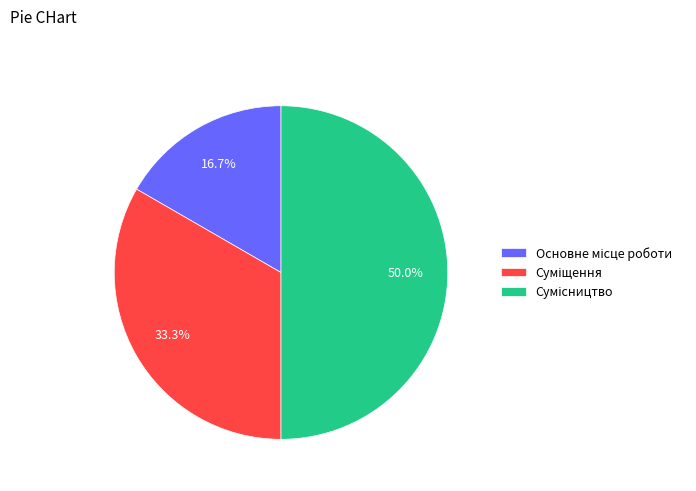

Approximately how many times larger is the value at Суміщення compared to Основне місце роботи?

2.0